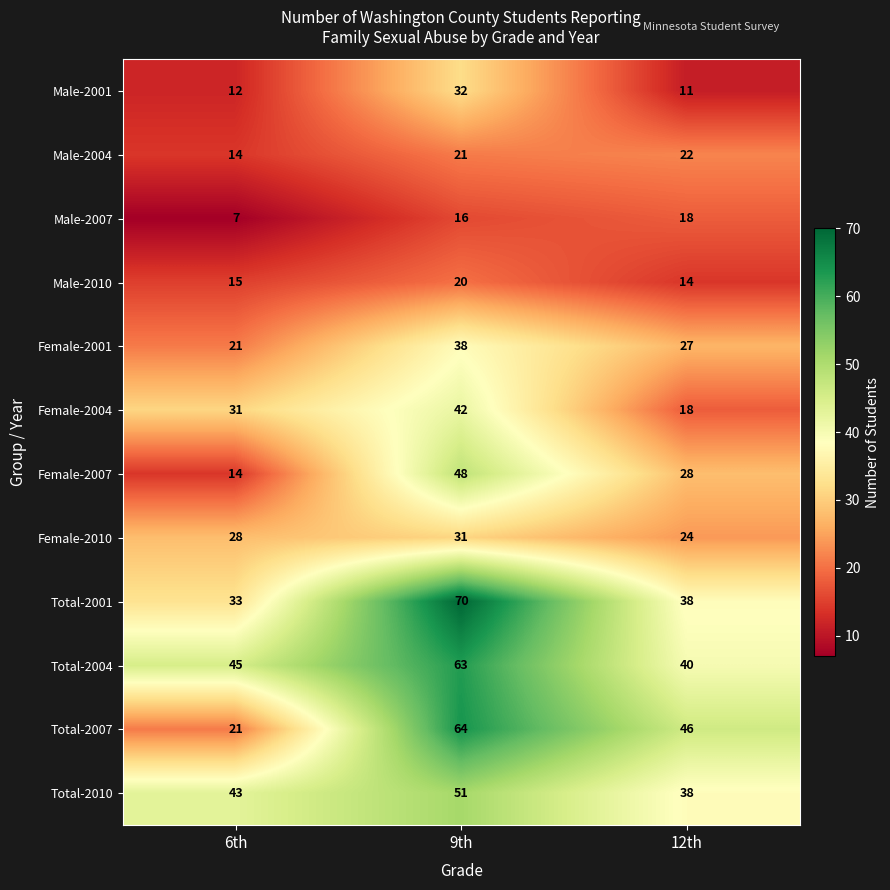

How many series are shown in this chart?

12